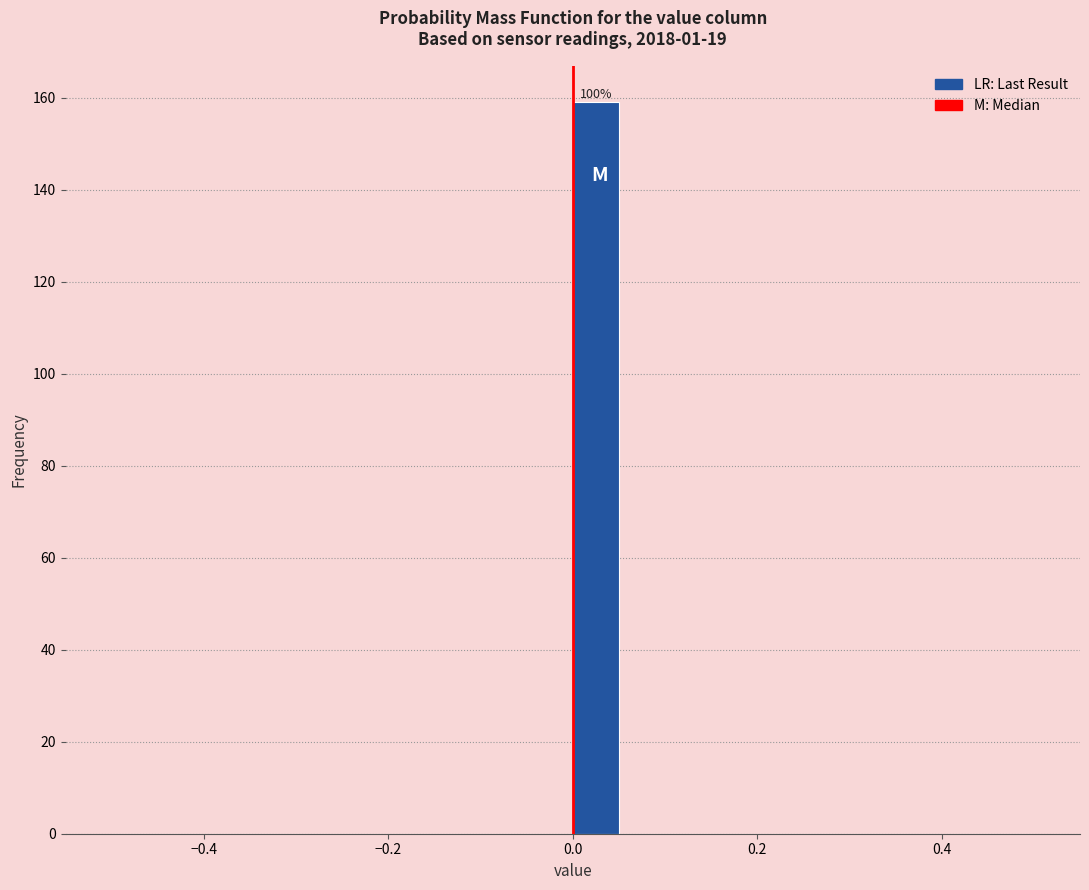

Around what value on the x-axis is the tallest bar? Give the approximate position of its centre, as read against the axis.

0.02